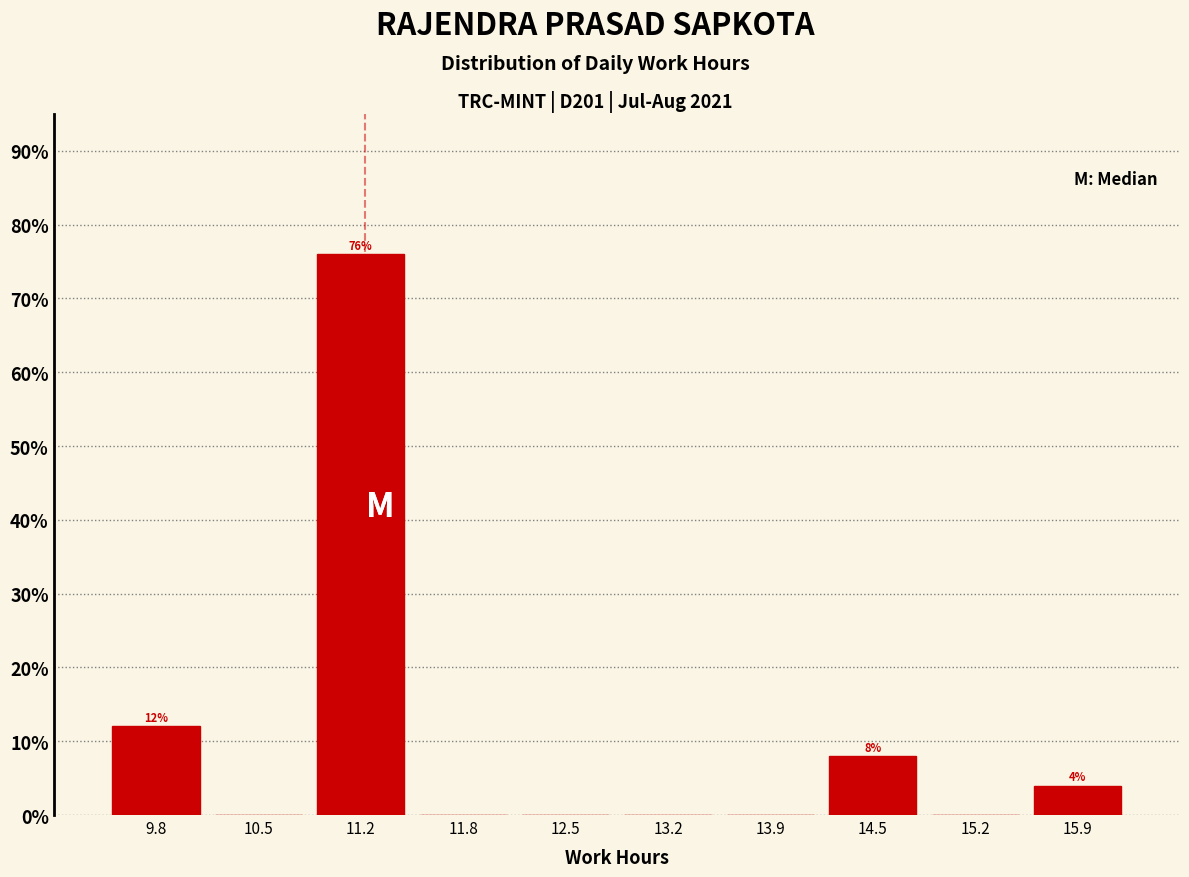

Which range on the x-axis has the tallest bar?

10.8 to 11.5